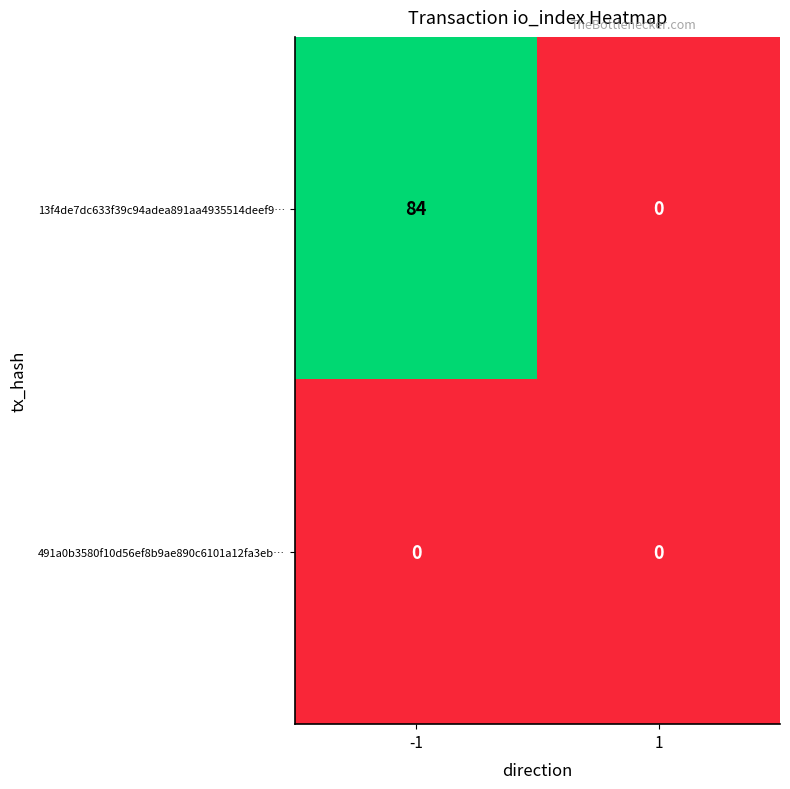

Reading right to left, list all the values displayed in this chart.

13f4de7dc633f39c94adea891aa4935514deef9…: 0	84
491a0b3580f10d56ef8b9ae890c6101a12fa3eb…: 0	0